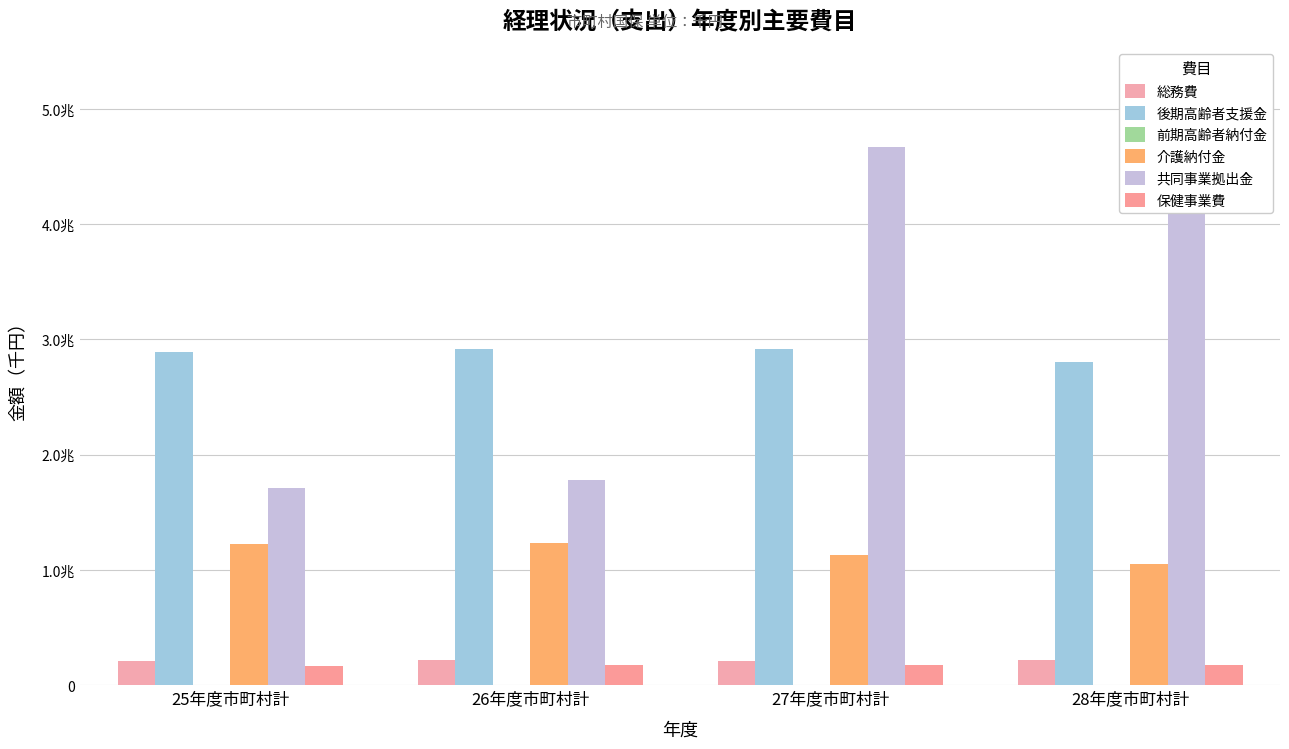

What is the difference between the second highest and second lowest values in the 前期高齢者納付金 series?

2229958